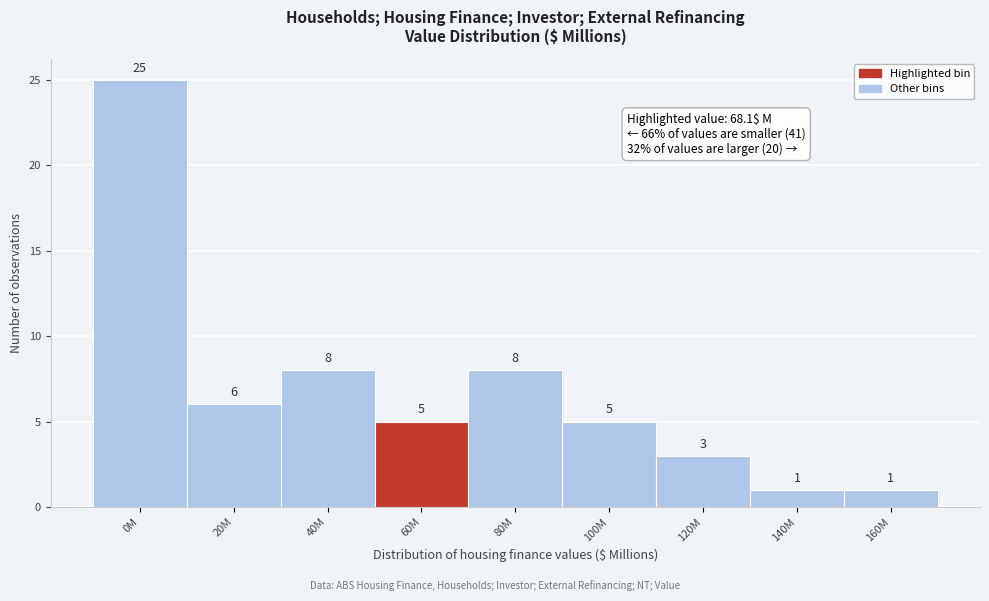

Reading left to right, extract all data points from this chart.

25	6	8	5	8	5	3	1	1